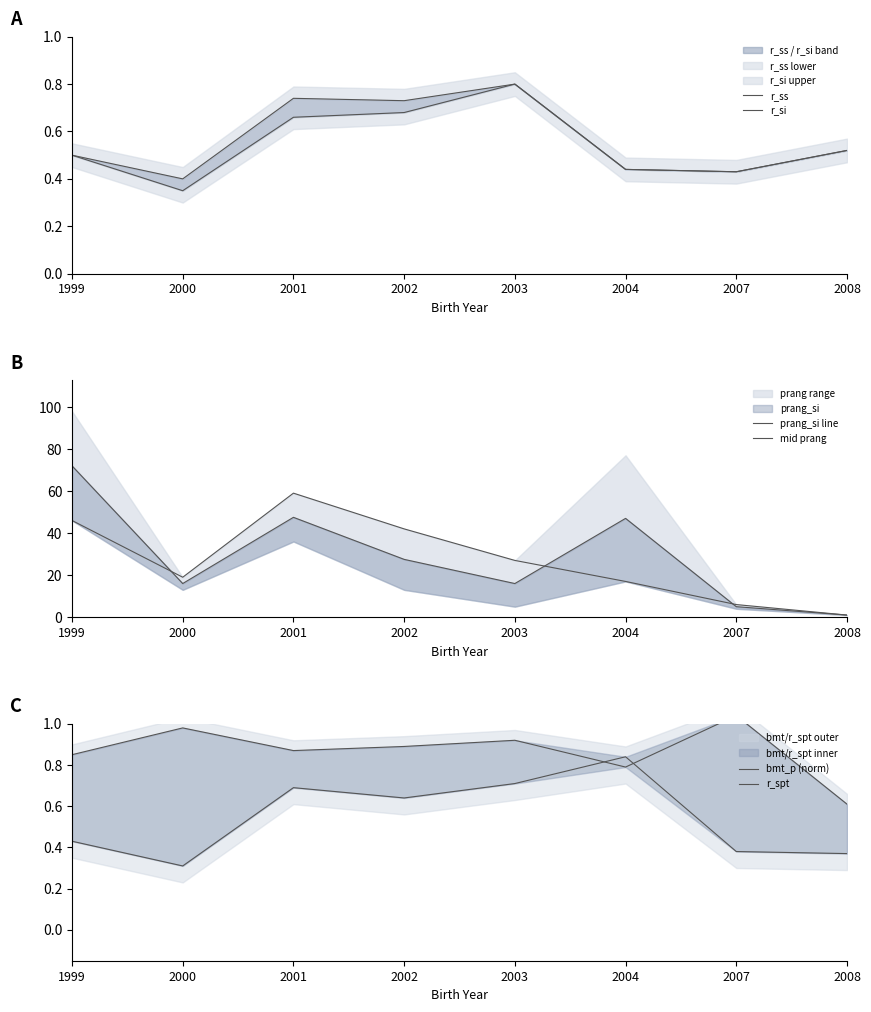

What is the value of the bmt_p (norm) point at the 7th from the left?

1.0